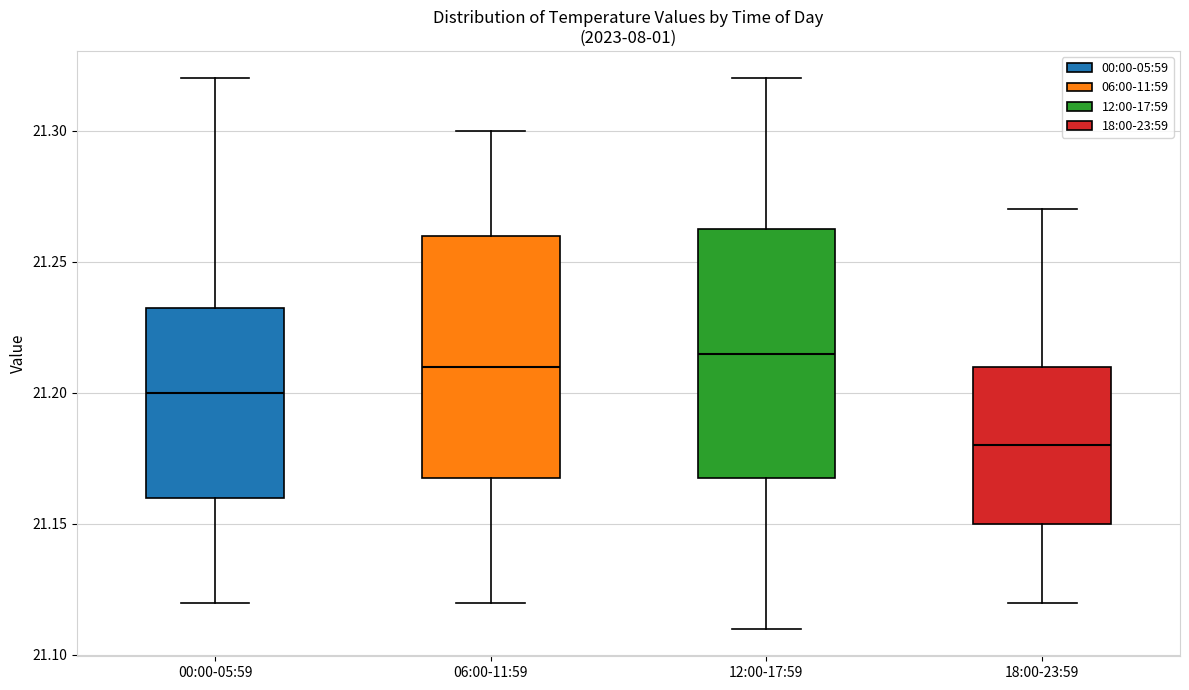

Reading left to right, transcribe this box plot: for each box, give where its median line is, the range the box spans, and where its two whiskers end, as read against the y-axis. The values are not printed on the chart, so give them approximately, as read against the axis.

00:00-05:59: median 21.200, box 21.160 to 21.235, whiskers 21.120 to 21.320
06:00-11:59: median 21.210, box 21.170 to 21.260, whiskers 21.120 to 21.300
12:00-17:59: median 21.215, box 21.170 to 21.265, whiskers 21.110 to 21.320
18:00-23:59: median 21.180, box 21.150 to 21.210, whiskers 21.120 to 21.270